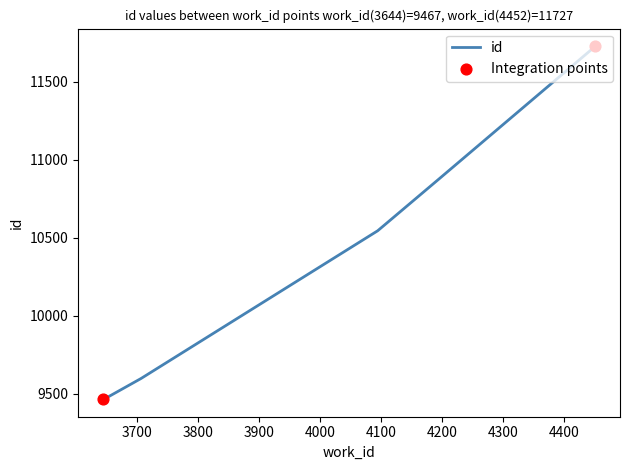

True or false: there are more than 1 points higher than both neighbors.

False